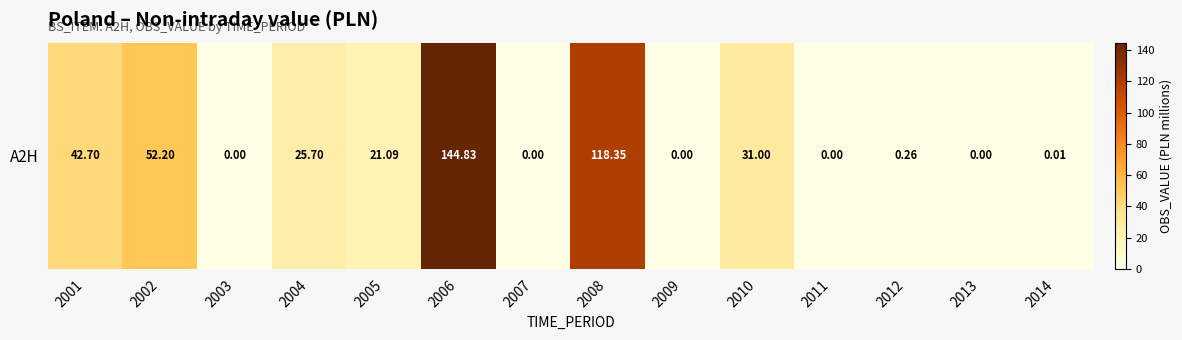

Reading right to left, extract all data points from this chart.

0.0	0.0	0.3	0.0	31.0	0.0	118.4	0.0	144.8	21.1	25.7	0.0	52.2	42.7